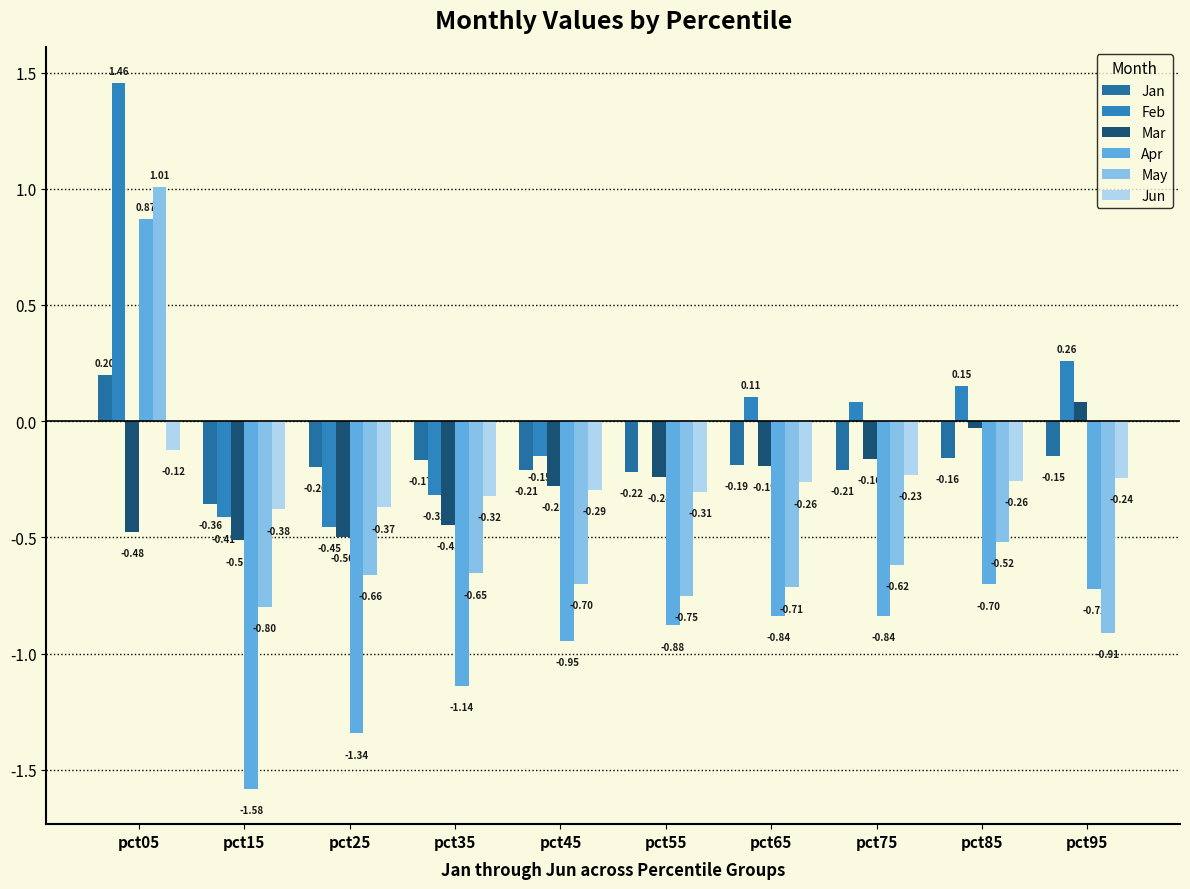

How many values in the Apr series exceed 0?

1